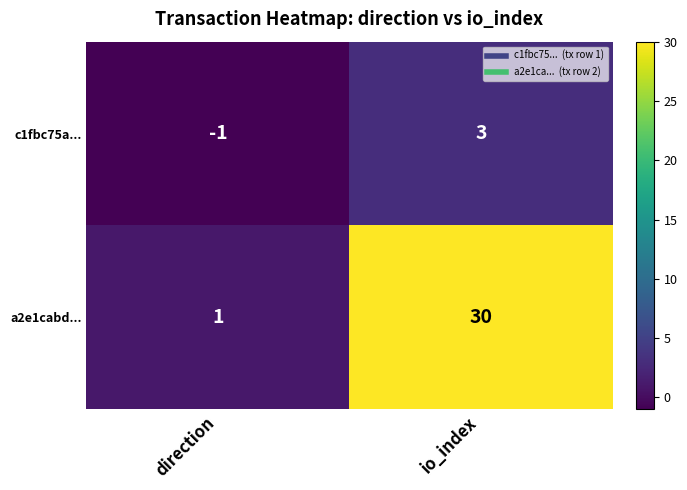

What is the difference between the maximum and minimum values in the a2e1cabd... series?

29